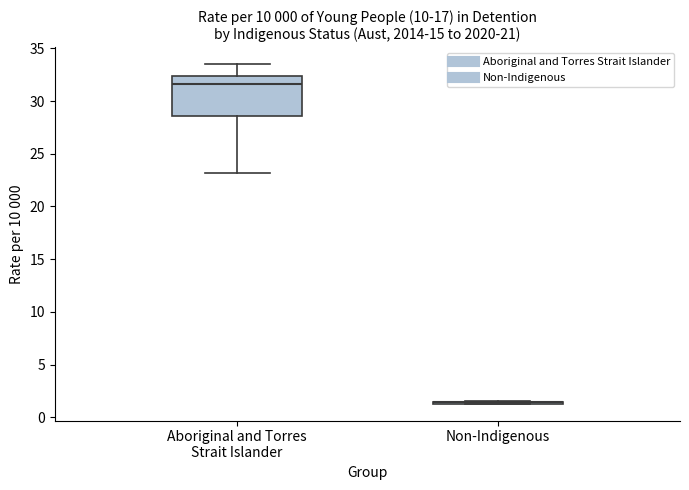

Which box is the tallest, from its lower edge to its upper edge?

Aboriginal and Torres Strait Islander